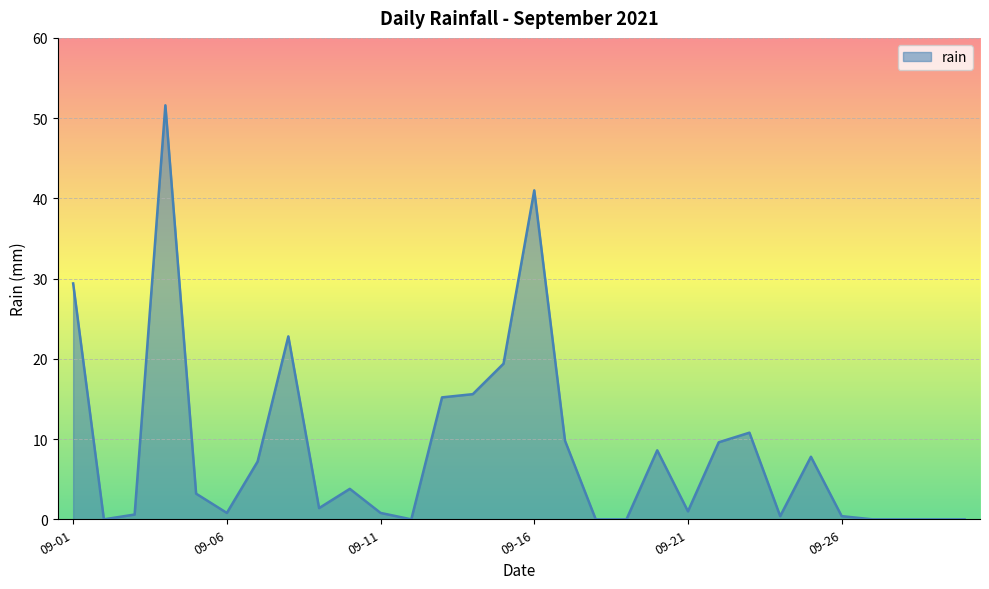

What is the difference between the maximum and minimum values?

51.6